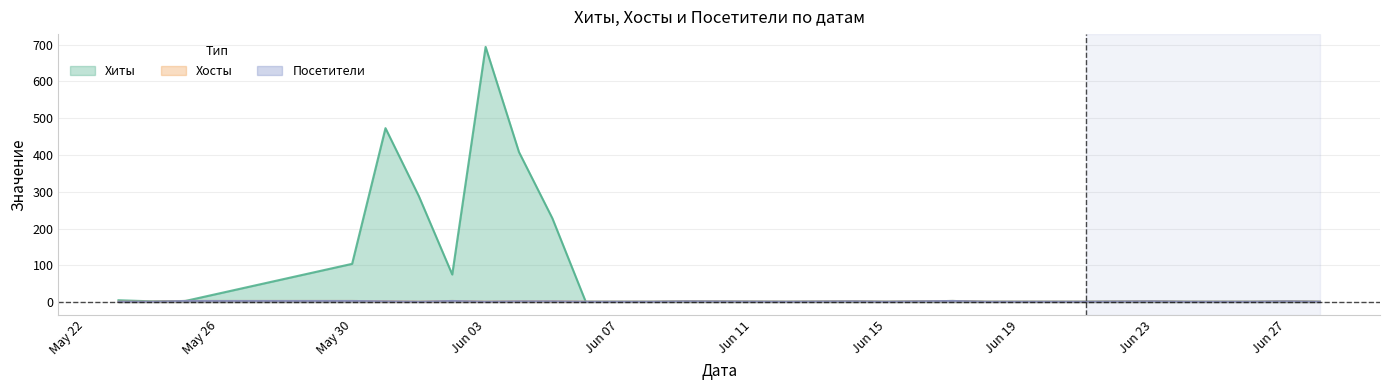

List the series in order of their peak value, lowest first.

Хосты, Посетители, Хиты